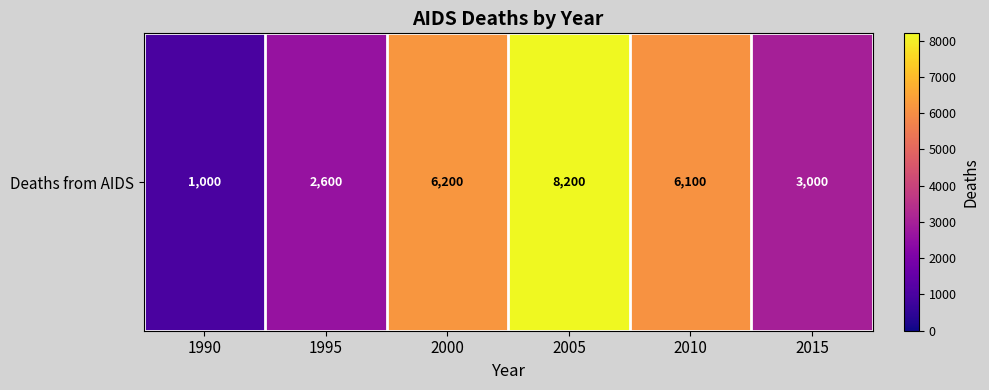

At which category does the chart reach its peak across all series?

2005